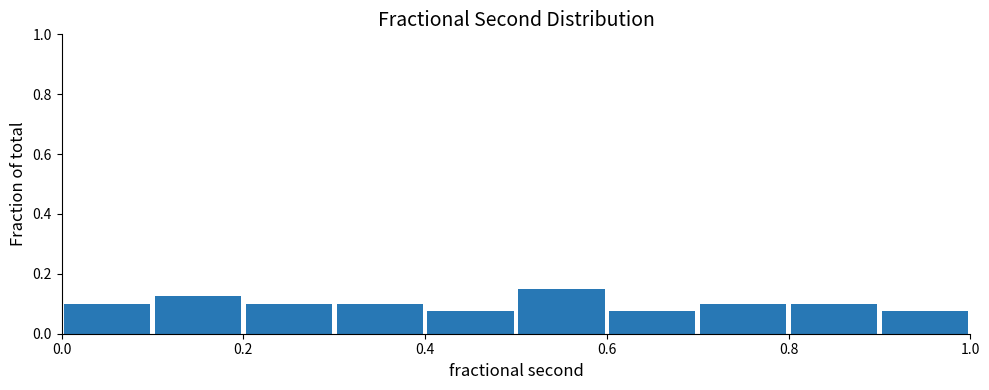

How tall is the bar that spans 0.1 to 0.2 on the x-axis? The values are not printed on the chart, so give them approximately, as read against the axis.

0.12